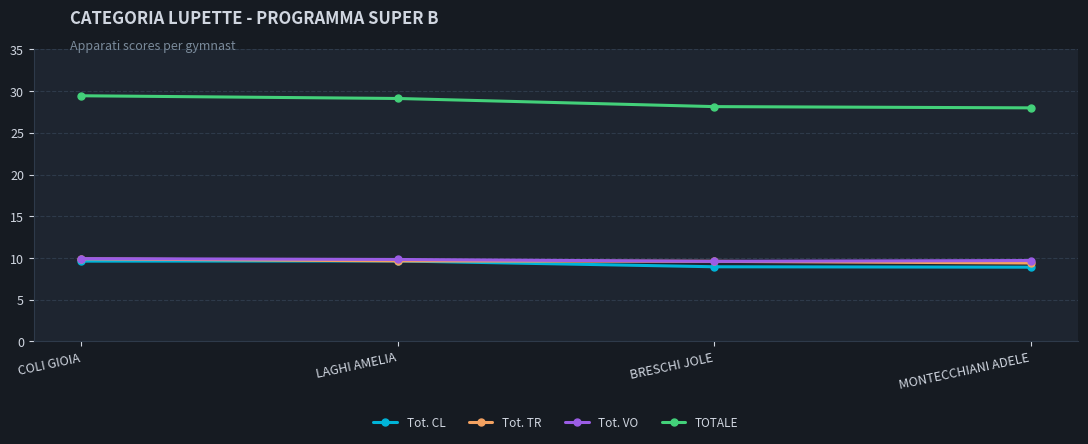

What is the minimum value for Tot. VO?

9.6